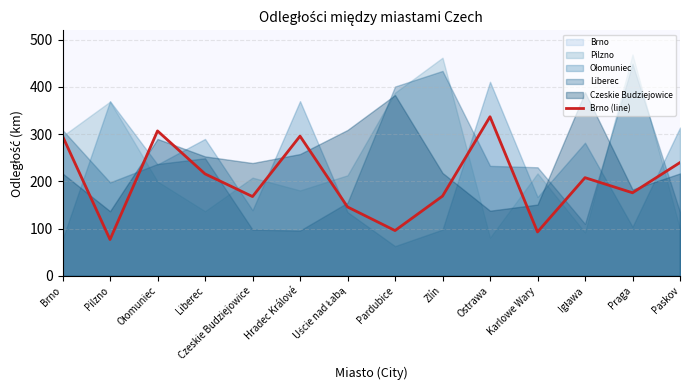

Does the chart display data point markers on the line(s)?

No